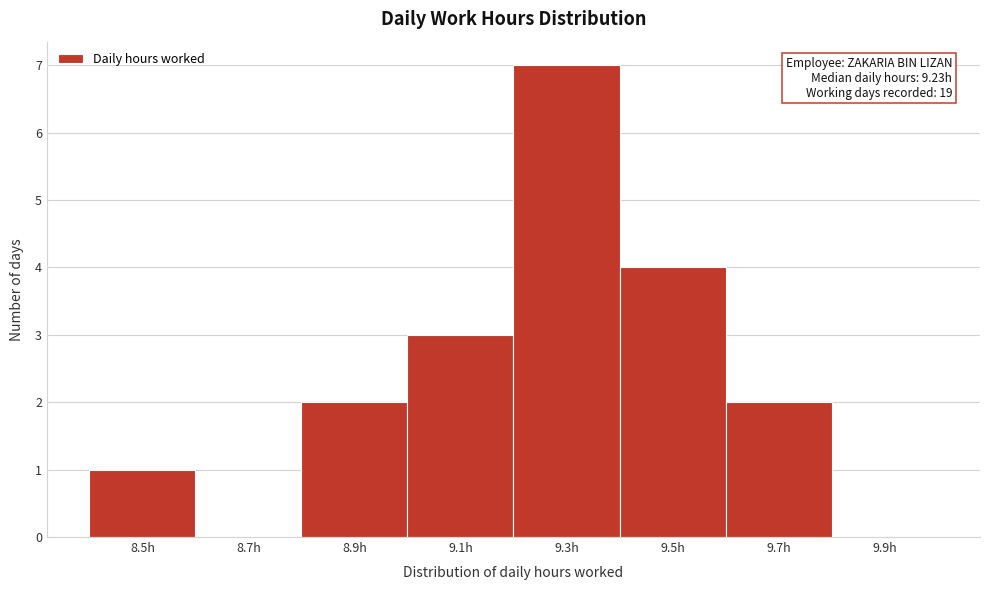

Over which range of the x-axis is the bar tallest?

9.2 to 9.4